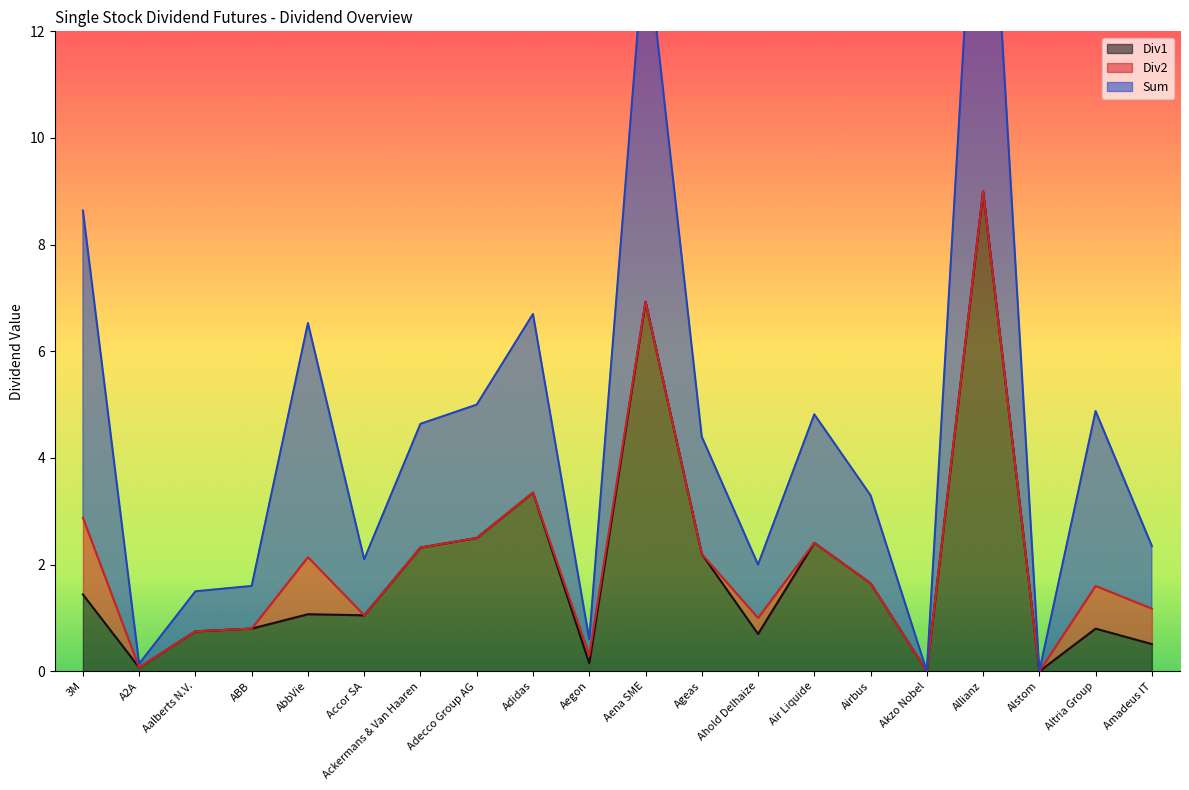

What position from the left is Adidas?

9